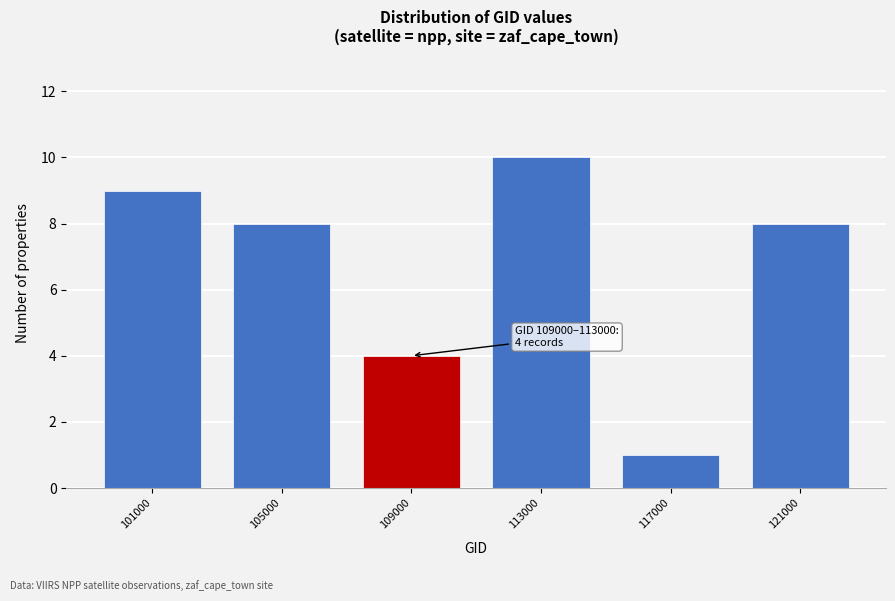

Reading right to left, what are all the values shown in this chart?

121000=8	117000=1	113000=10	109000=4	105000=8	101000=9